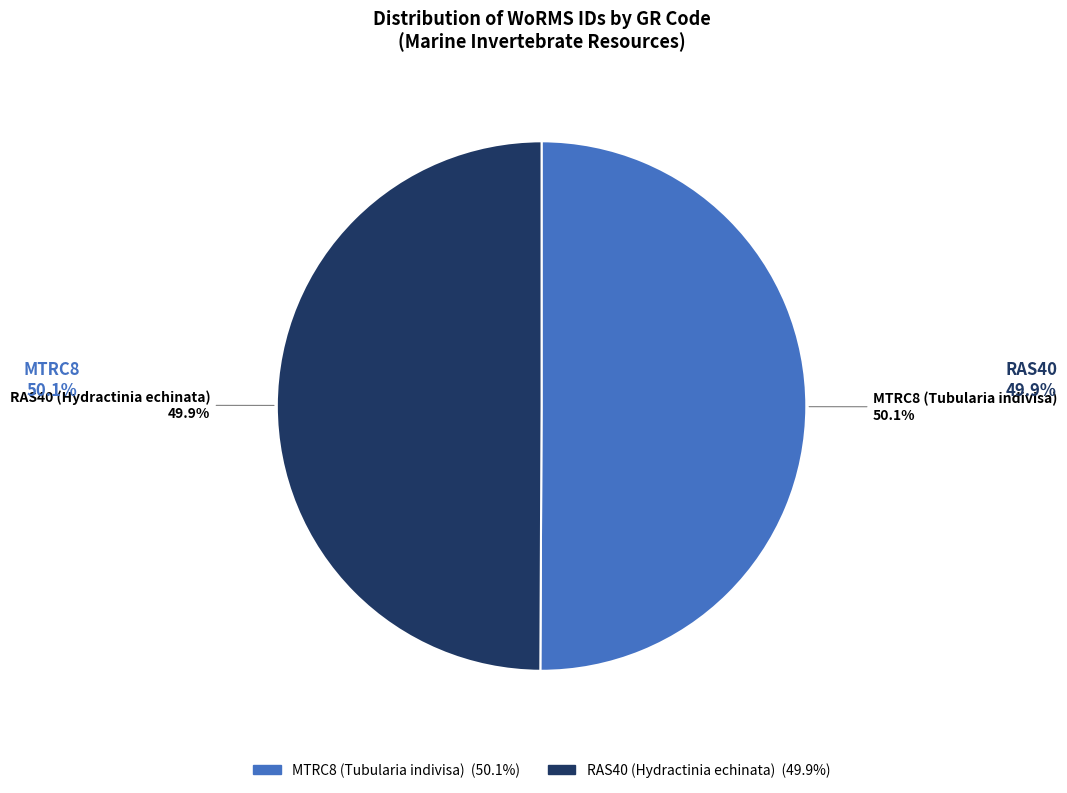

The MTRC8 (Tubularia indivisa) slice represents 62% of the pie. True or false?

False